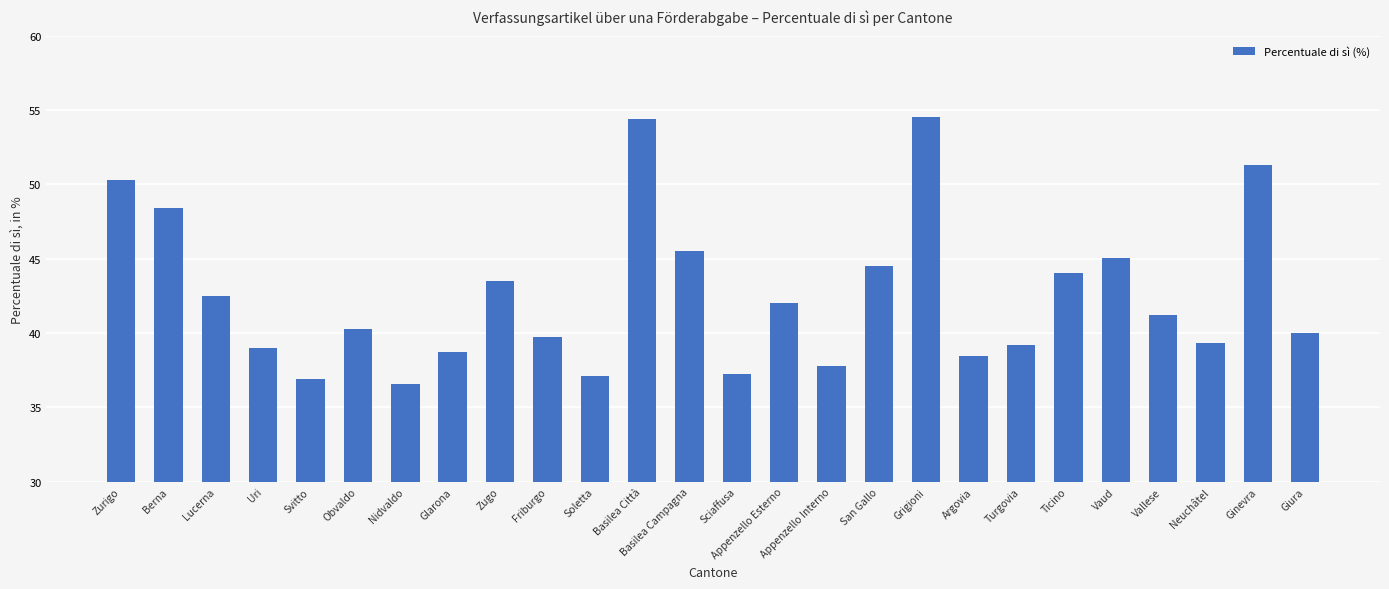

At which label does the data first exceed 41?

Zurigo